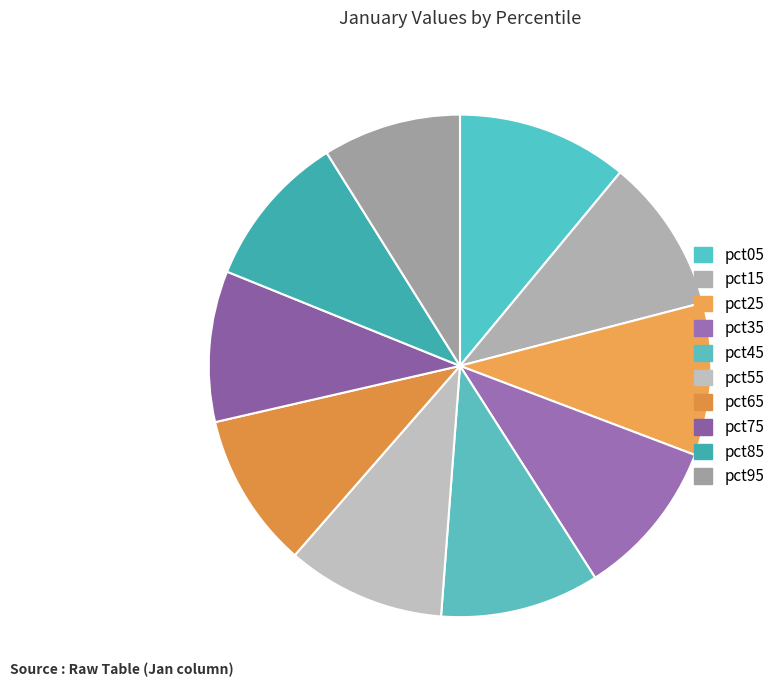

True or false: pct45 accounts for 10% of the total.

True